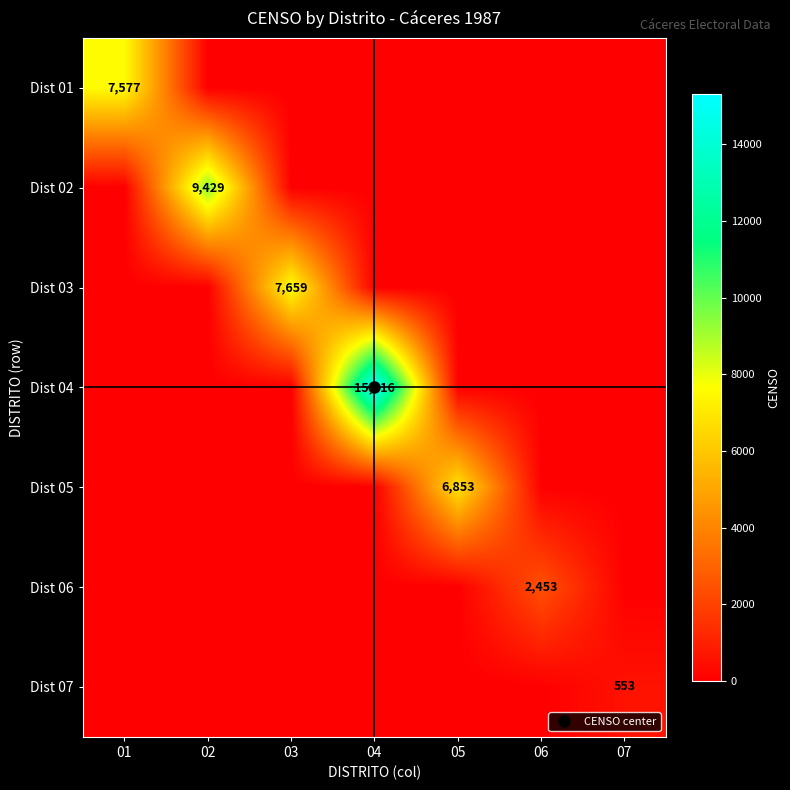

How many data points does each series have?

7